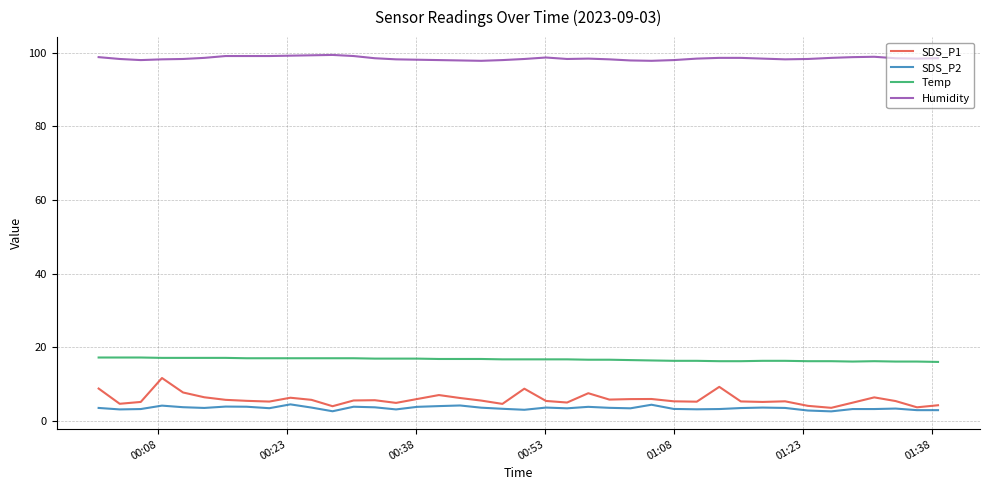

Which series has the largest total across all categories?

Humidity